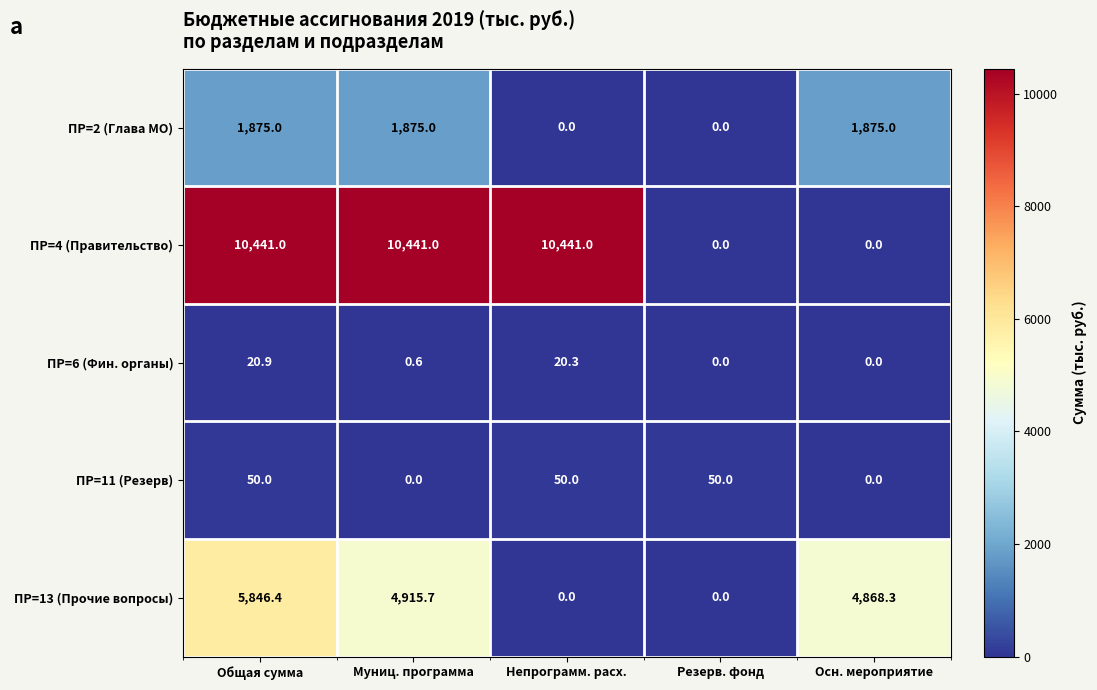

What is the difference between the highest and lowest values at Осн. мероприятие?

4868.3